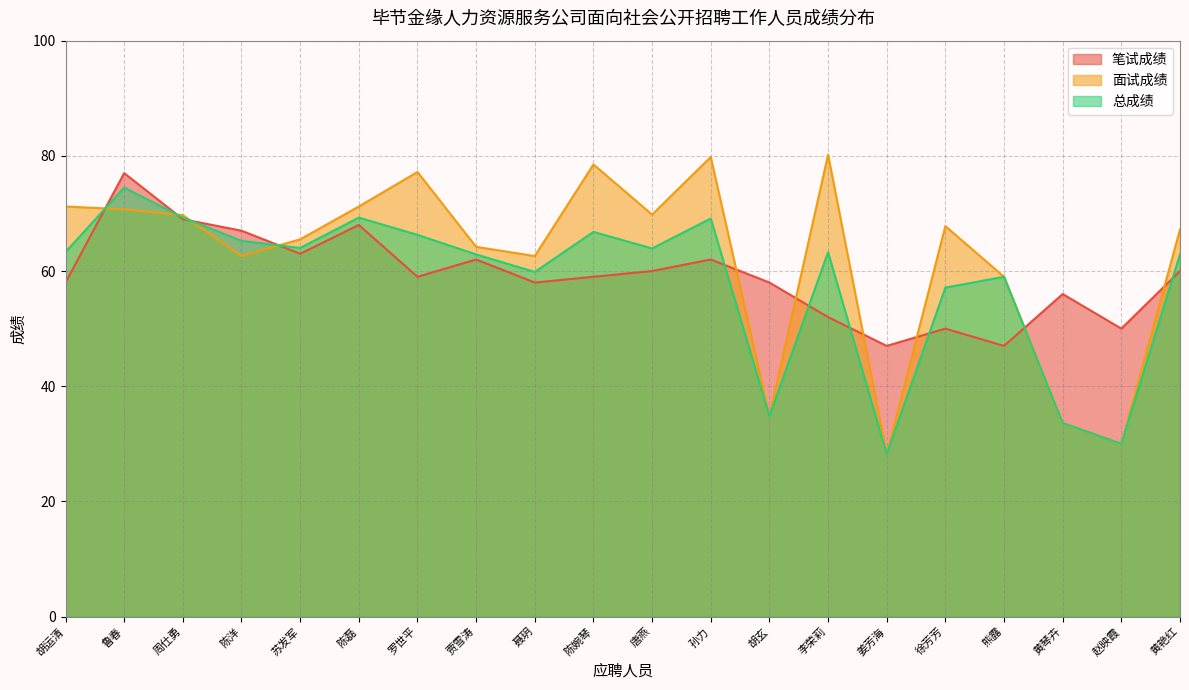

What is the total value across all series at 鲁春?

222.2